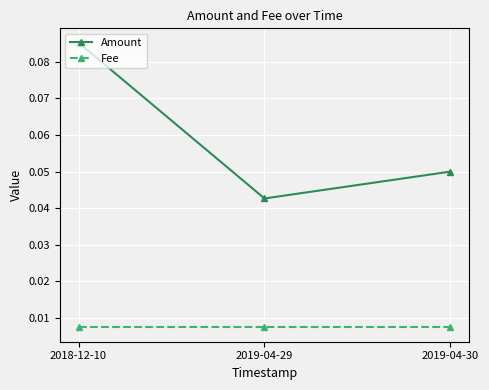

At 2018-12-10, list the series in order from largest to smallest.

Amount, Fee